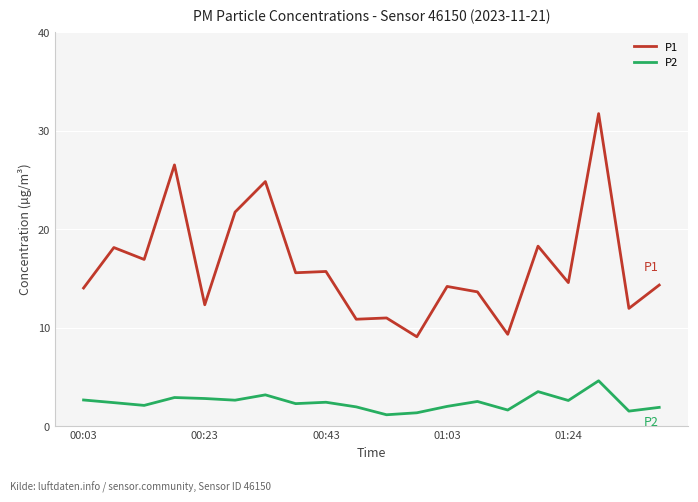

What is the highest value of the P1 series?

31.7